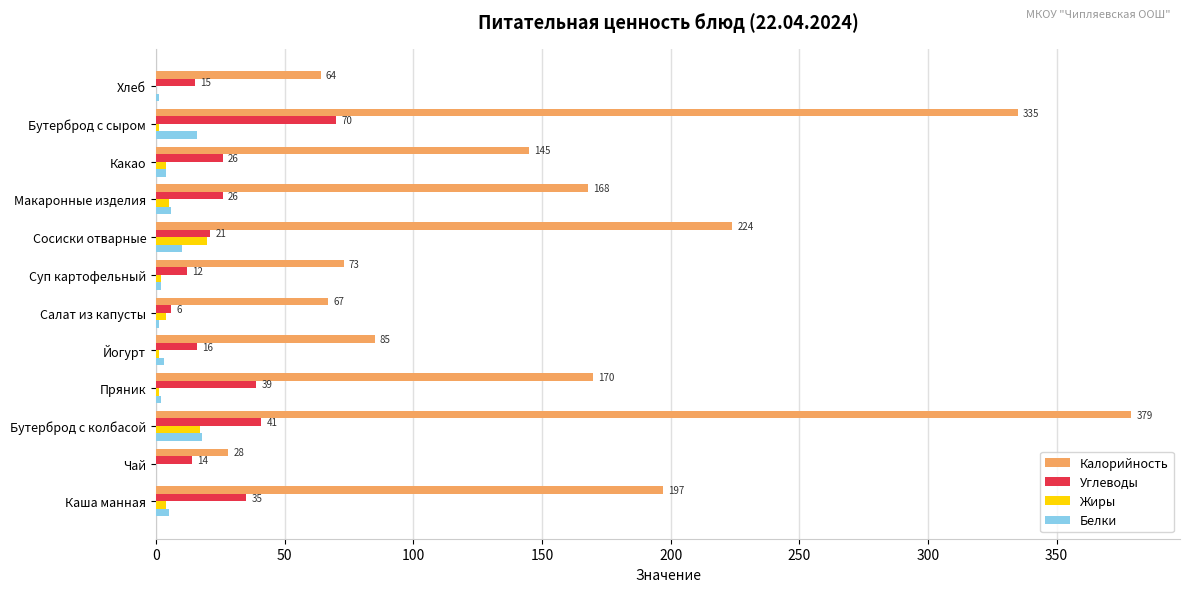

Which category has the highest value in the Углеводы series?

Бутерброд с сыром